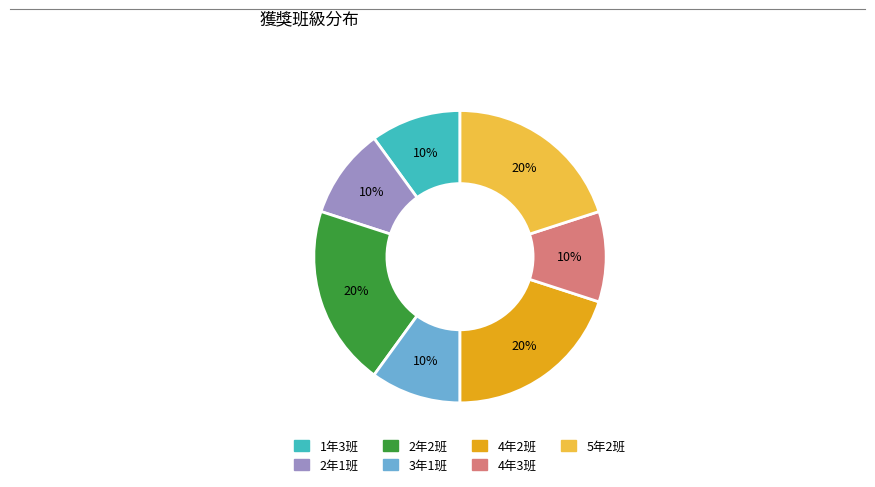

Is there a majority slice in this chart?

No